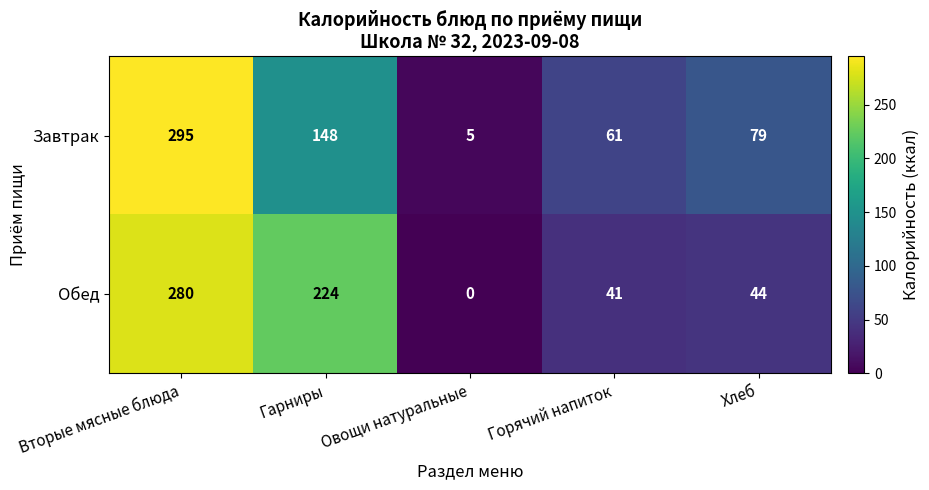

Reading left to right, what are all the values shown in this chart?

Завтрак: Вторые мясные блюда=295	Гарниры=148	Овощи натуральные=5	Горячий напиток=61	Хлеб=79
Обед: Вторые мясные блюда=280	Гарниры=224	Овощи натуральные=0	Горячий напиток=41	Хлеб=44